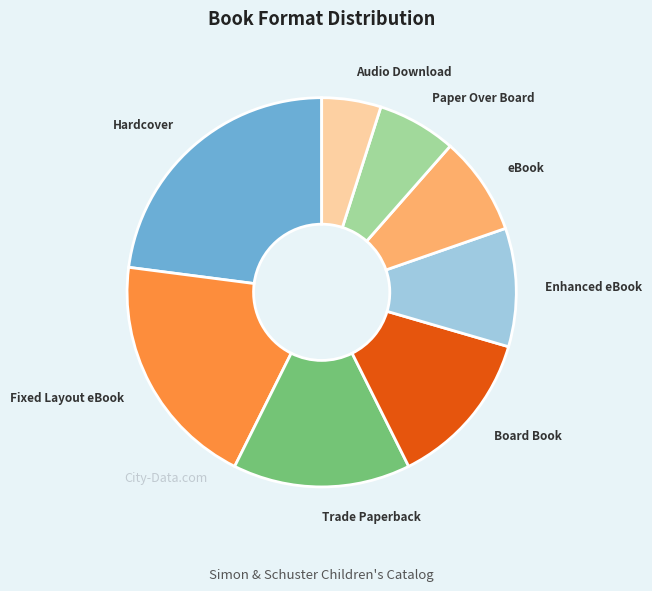

Is there a majority slice in this chart?

No